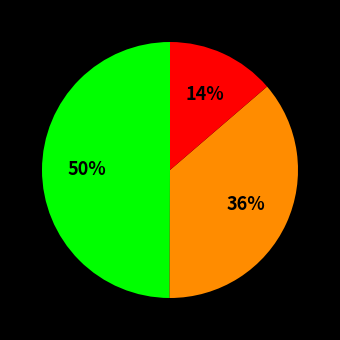

To the nearest percent, what is the average slice percentage?

33%